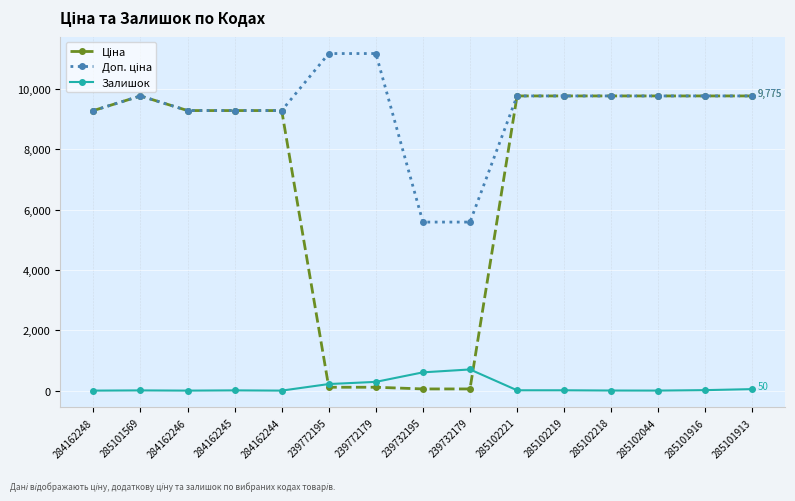

What is the difference between the highest and lowest values at 284162244?

9290.5